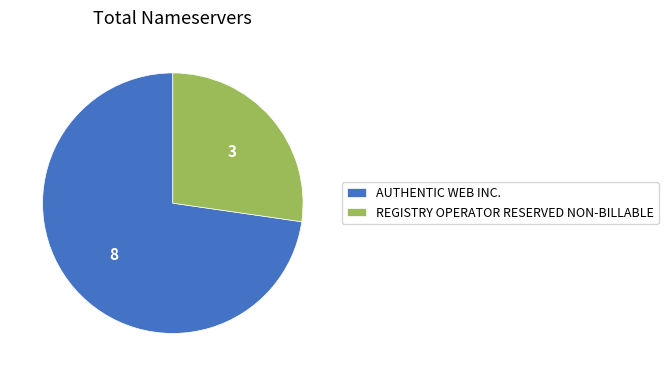

True or false: REGISTRY OPERATOR RESERVED NON-BILLABLE accounts for 27% of the total.

True